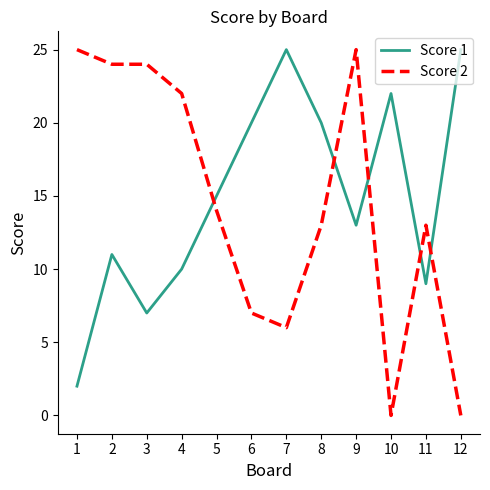

Does the chart display data point markers on the line(s)?

No